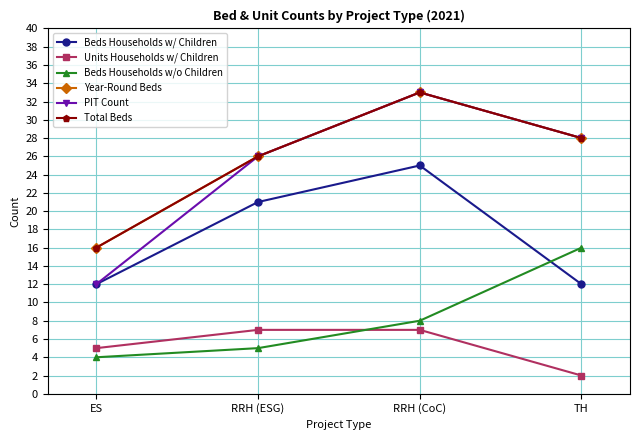

What is the smallest value displayed?

2